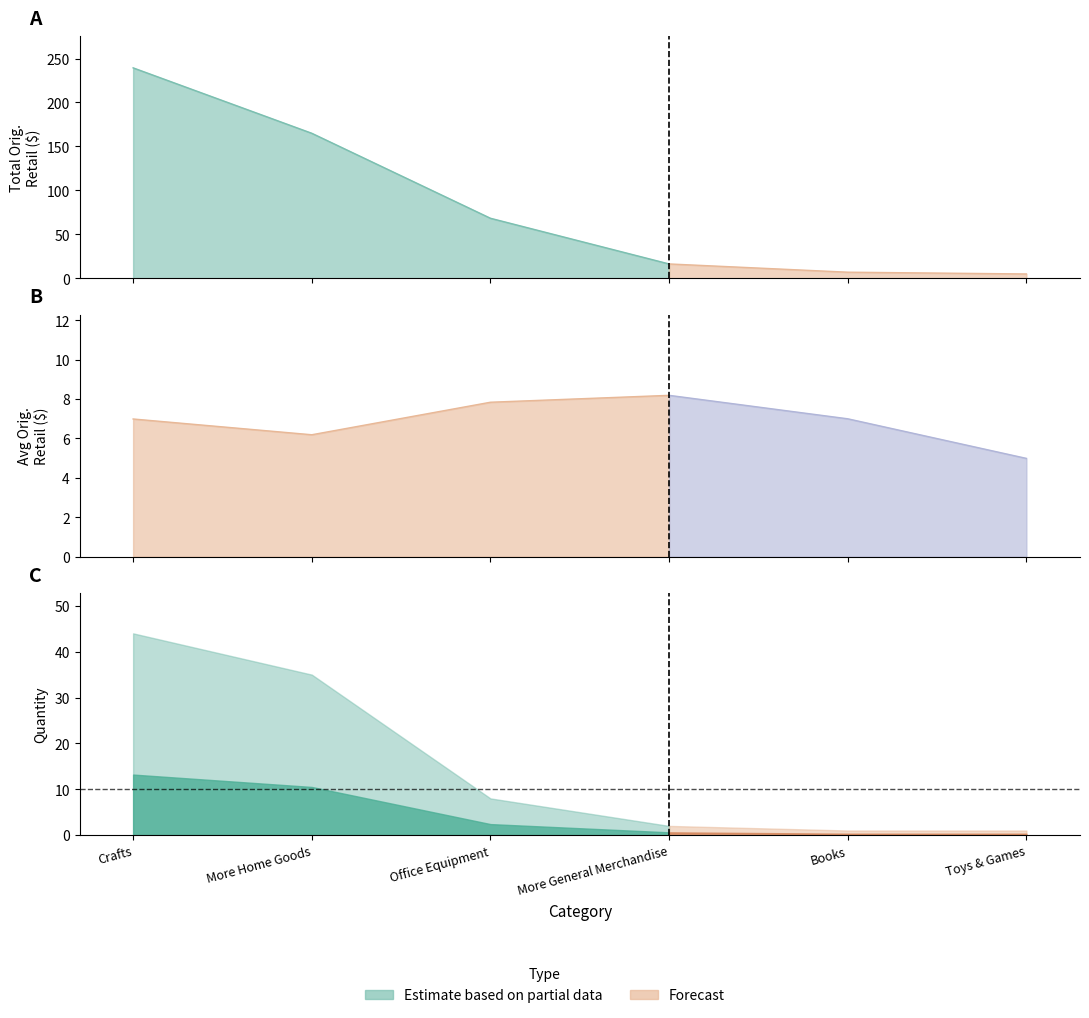

After their last crossing, which series has the higher values: Quantity or Orig. Retail?

Orig. Retail